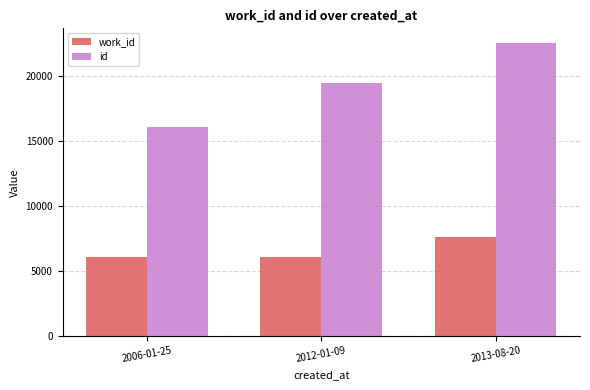

Which series changed the most between 2006-01-25 and 2012-01-09?

id